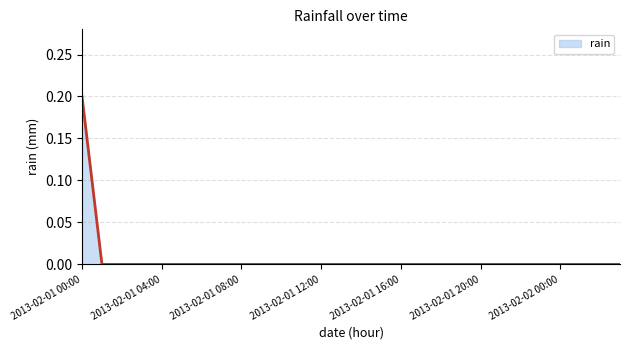

Is this an area chart (filled region under the line)?

Yes